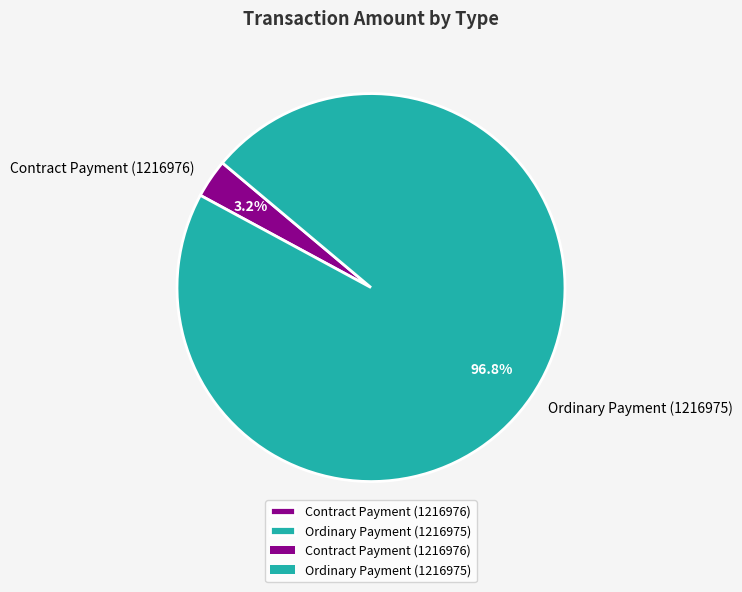

Which slice represents more than half of the pie?

Ordinary Payment (1216975)